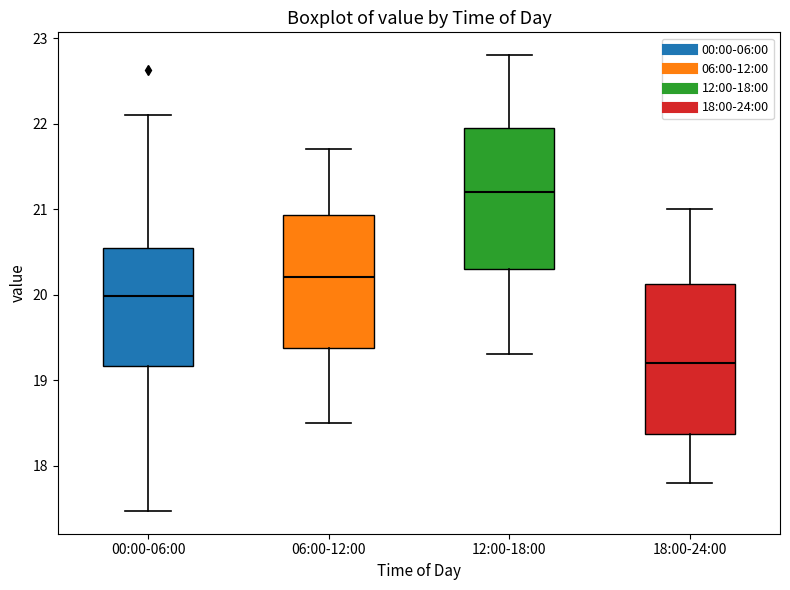

Reading left to right, read every box against the y-axis: the position of its median line, the range the box covers, and the ends of its whiskers. The values are not printed on the chart, so give them approximately, as read against the axis.

00:00-06:00: median 20.0, box 19.2 to 20.5, whiskers 17.5 to 22.1
06:00-12:00: median 20.2, box 19.4 to 20.9, whiskers 18.5 to 21.7
12:00-18:00: median 21.2, box 20.3 to 22.0, whiskers 19.3 to 22.8
18:00-24:00: median 19.2, box 18.4 to 20.1, whiskers 17.8 to 21.0